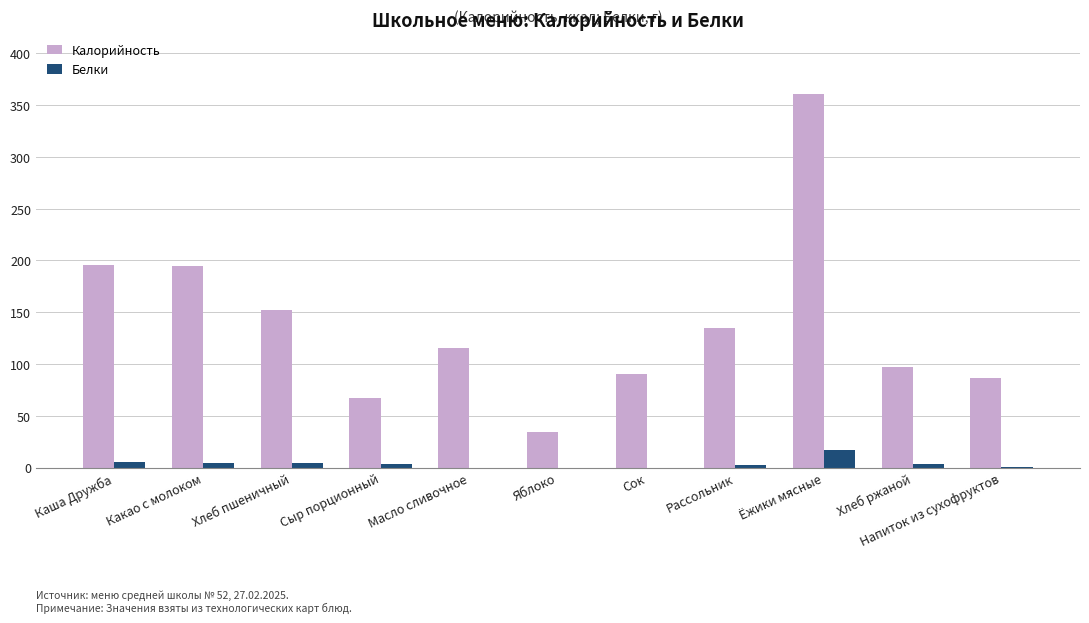

Which series changed the most between Какао с молоком and Яблоко?

Калорийность